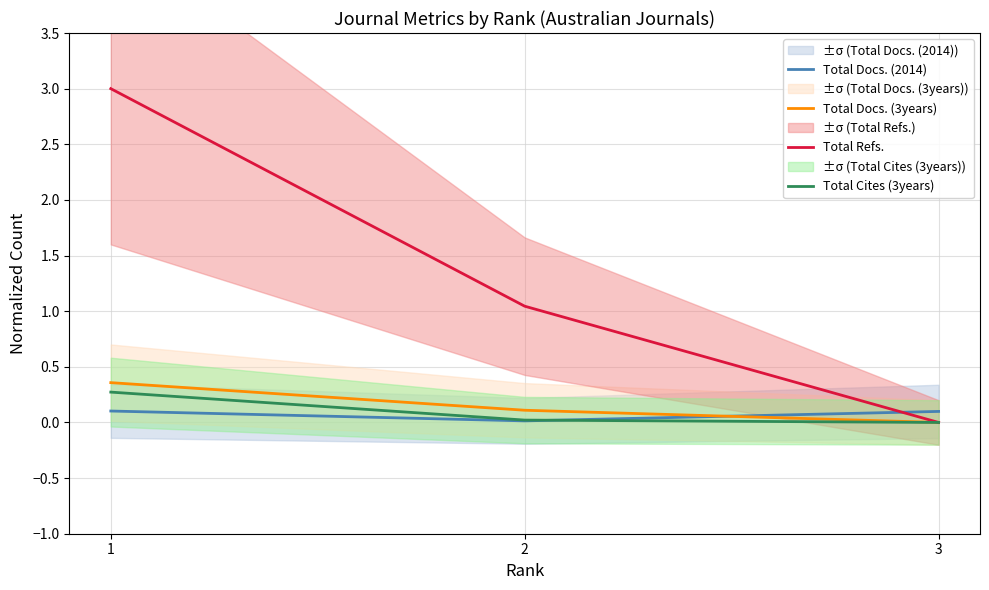

Is the value of Total Refs. at 1 greater than the value of Total Docs. (2014) at 2?

Yes